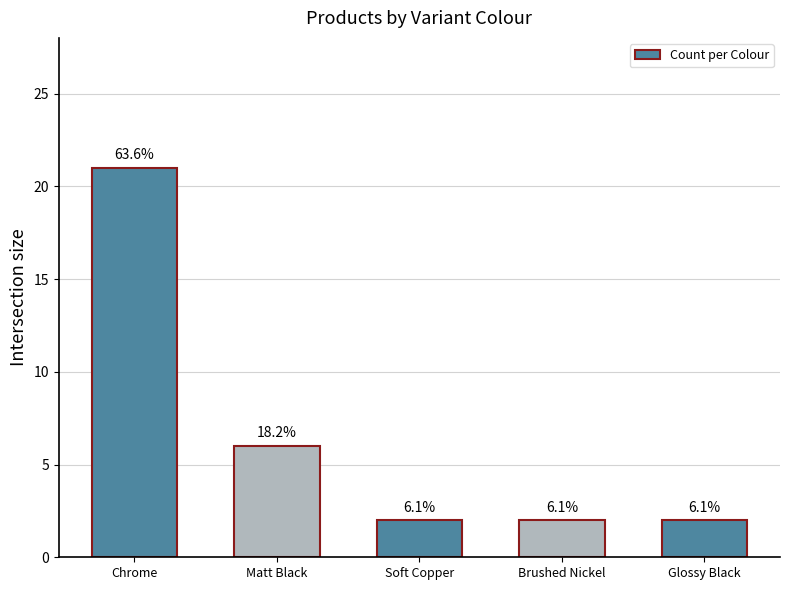

Which category has the highest value across all series?

Chrome